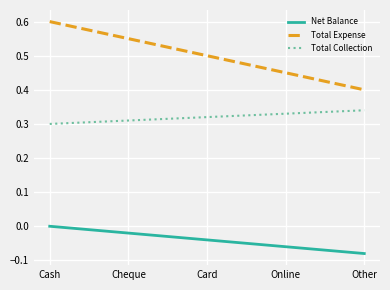

What position from the right is Other?

1